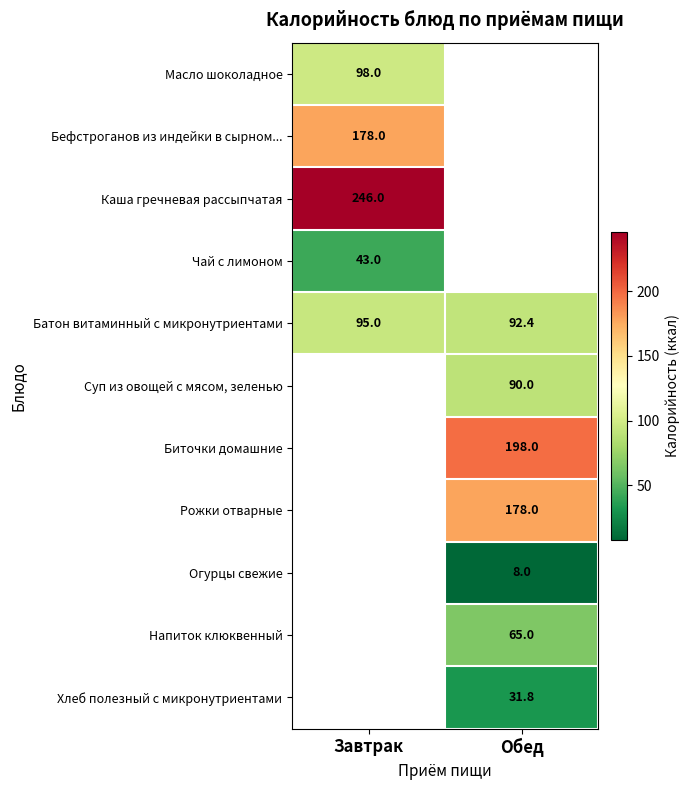

What is the approximate value of Батон витаминный с микронутриентами at Обед?

92.4